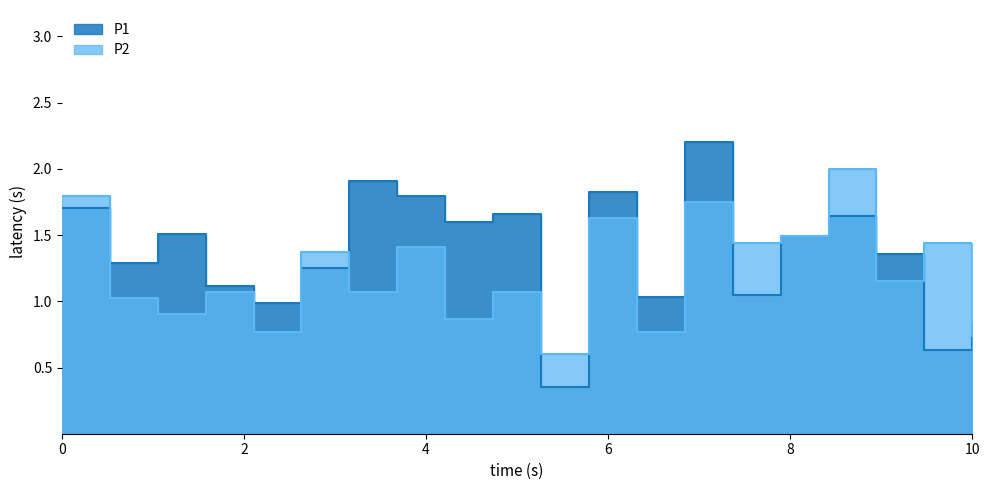

Reading right to left, extract all data points from this chart.

P1: 0.8	0.6	1.4	1.6	1.5	1.0	2.2	1.0	1.8	0.3	1.7	1.6	1.8	1.9	1.2	1.0	1.1	1.5	1.3	1.7
P2: 0.7	1.4	1.2	2.0	1.5	1.4	1.7	0.8	1.6	0.6	1.1	0.9	1.4	1.1	1.4	0.8	1.1	0.9	1.0	1.8